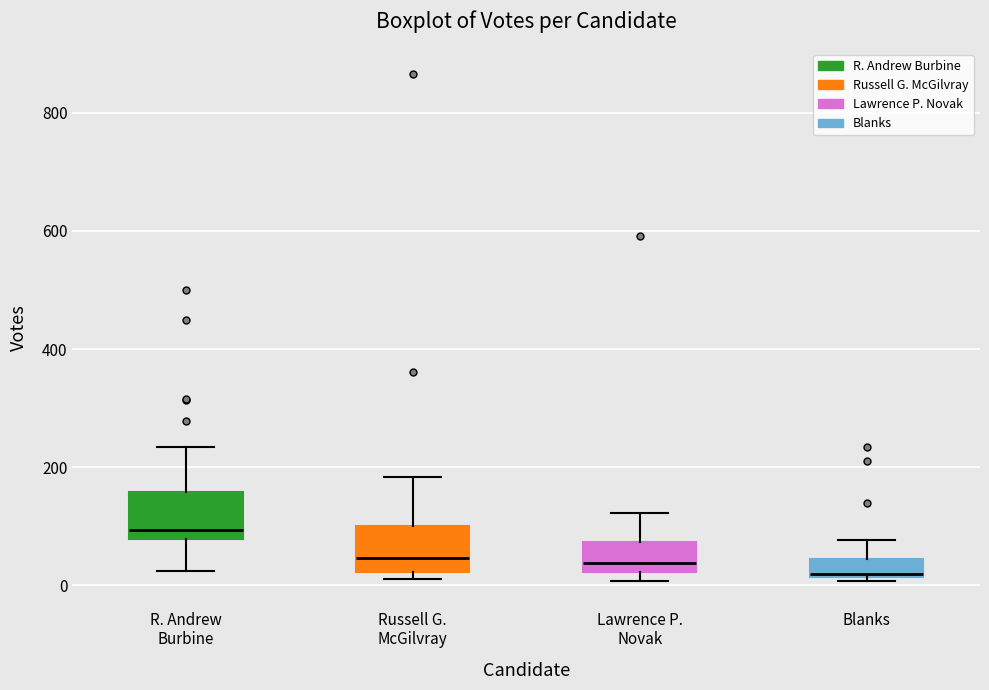

Reading left to right, read every box against the y-axis: the position of its median line, the range the box covers, and the ends of its whiskers. The values are not printed on the chart, so give them approximately, as read against the axis.

R. Andrew Burbine: median 100, box 80 to 160, whiskers 20 to 240
Russell G. McGilvray: median 40, box 20 to 100, whiskers 20 (just below the box's lower edge) to 180
Lawrence P. Novak: median 40, box 20 to 80, whiskers 0 to 120
Blanks: median 20, box 20 to 40, whiskers 0 to 80